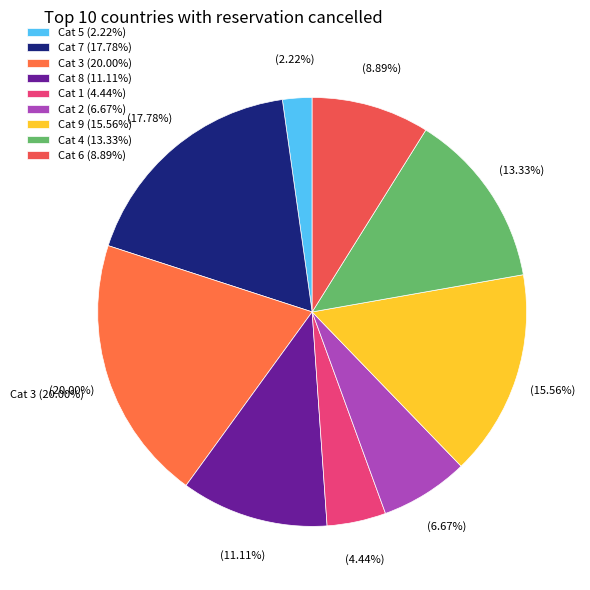

To the nearest percent, what is the combined percentage of 7 and 1?

22%